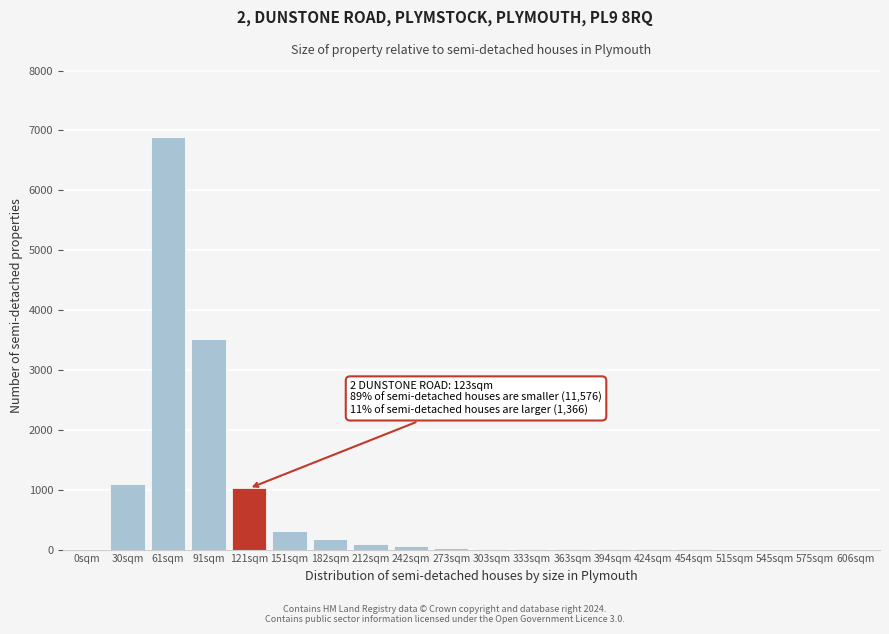

What is the change in value from 61sqm to 91sqm?

-3378